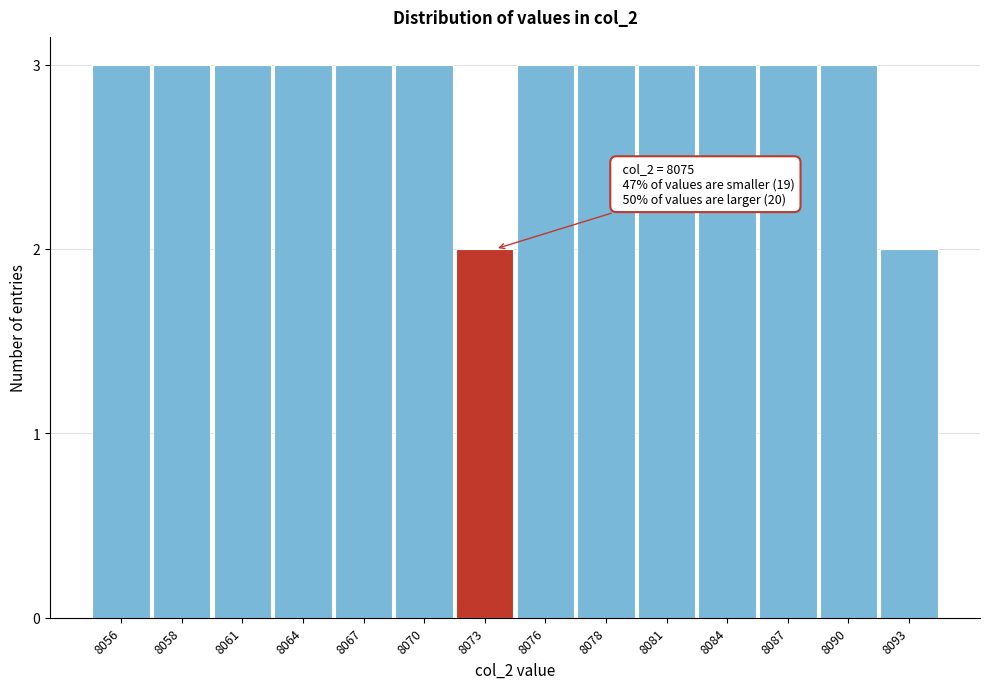

Reading left to right, transcribe all the data shown in this chart.

8056=3	8058=3	8061=3	8064=3	8067=3	8070=3	8073=2	8076=3	8078=3	8081=3	8084=3	8087=3	8090=3	8093=2